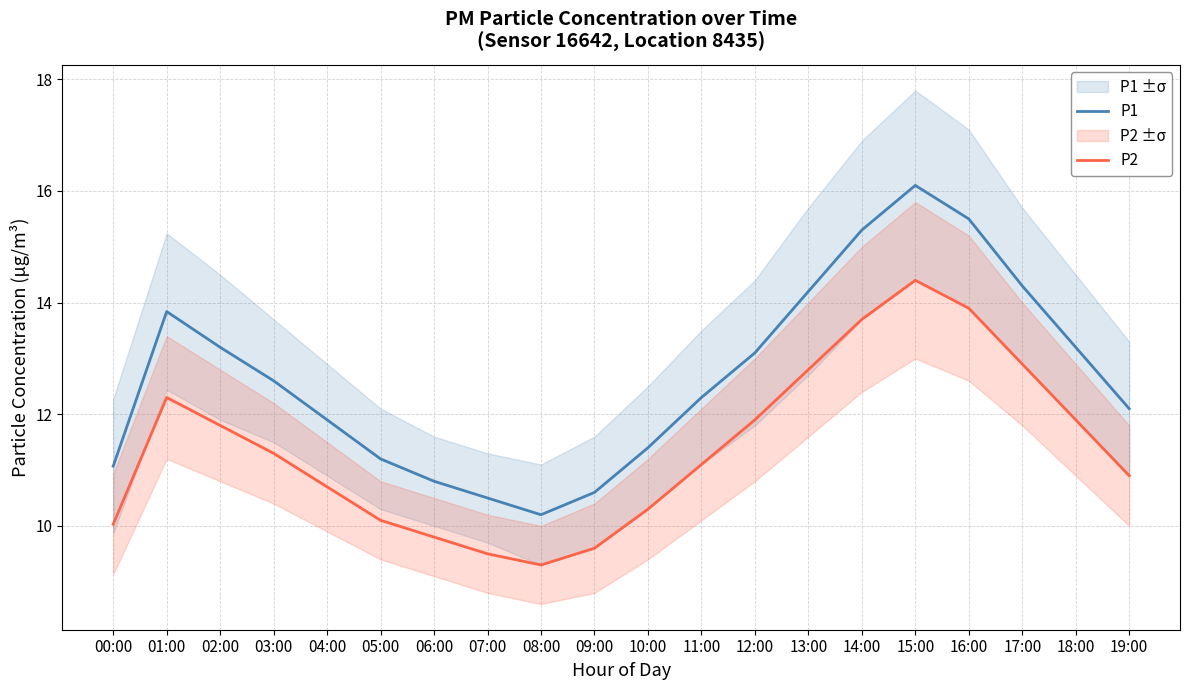

Reading left to right, transcribe all the data shown in this chart.

P1: 11.1	13.8	13.2	12.6	11.9	11.2	10.8	10.5	10.2	10.6	11.4	12.3	13.1	14.2	15.3	16.1	15.5	14.3	13.2	12.1
P2: 10.0	12.3	11.8	11.3	10.7	10.1	9.8	9.5	9.3	9.6	10.3	11.1	11.9	12.8	13.7	14.4	13.9	12.9	11.9	10.9